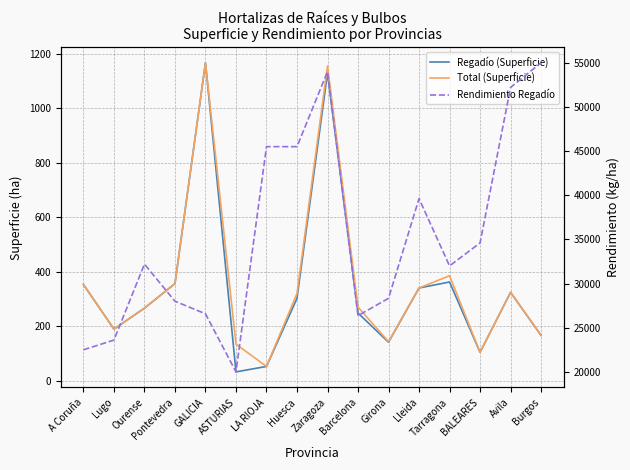

Which label corresponds to the smallest value in the chart?

ASTURIAS